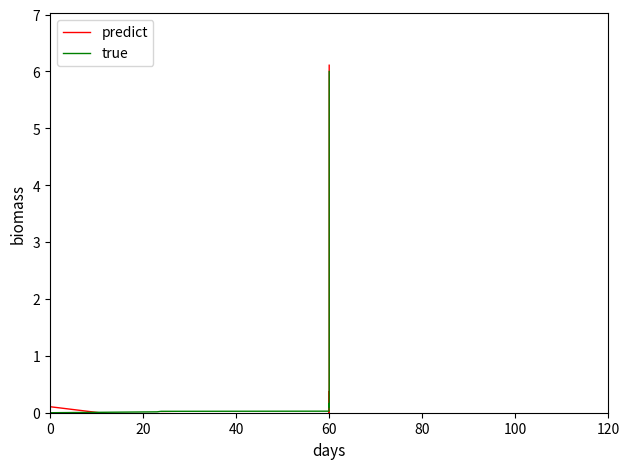

How many intersections are there between predict and true?

8